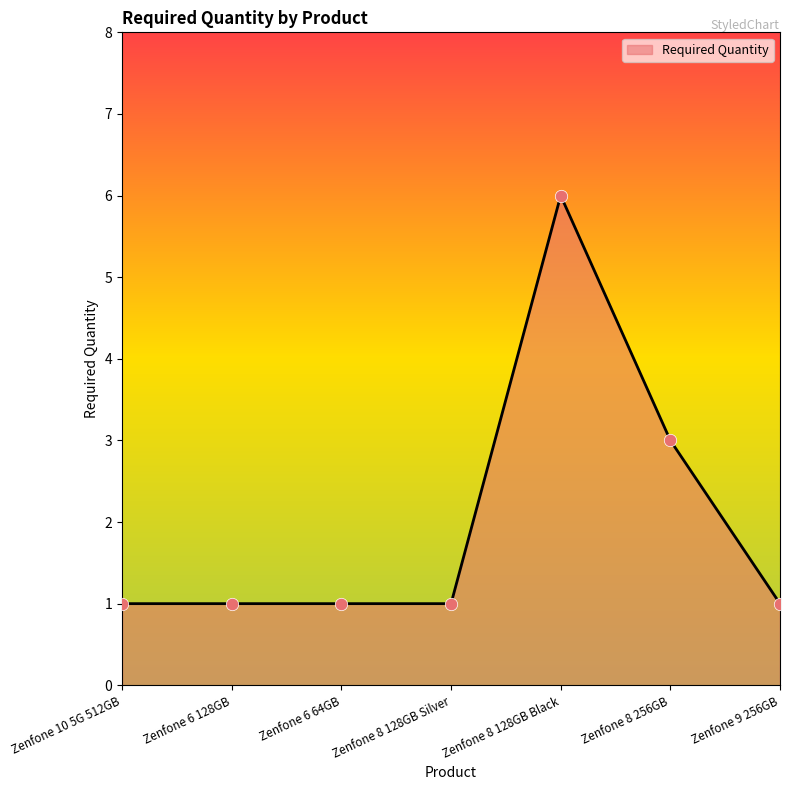

What is the change in value from Zenfone 8 128GB Silver to Zenfone 8 128GB Black?

+5